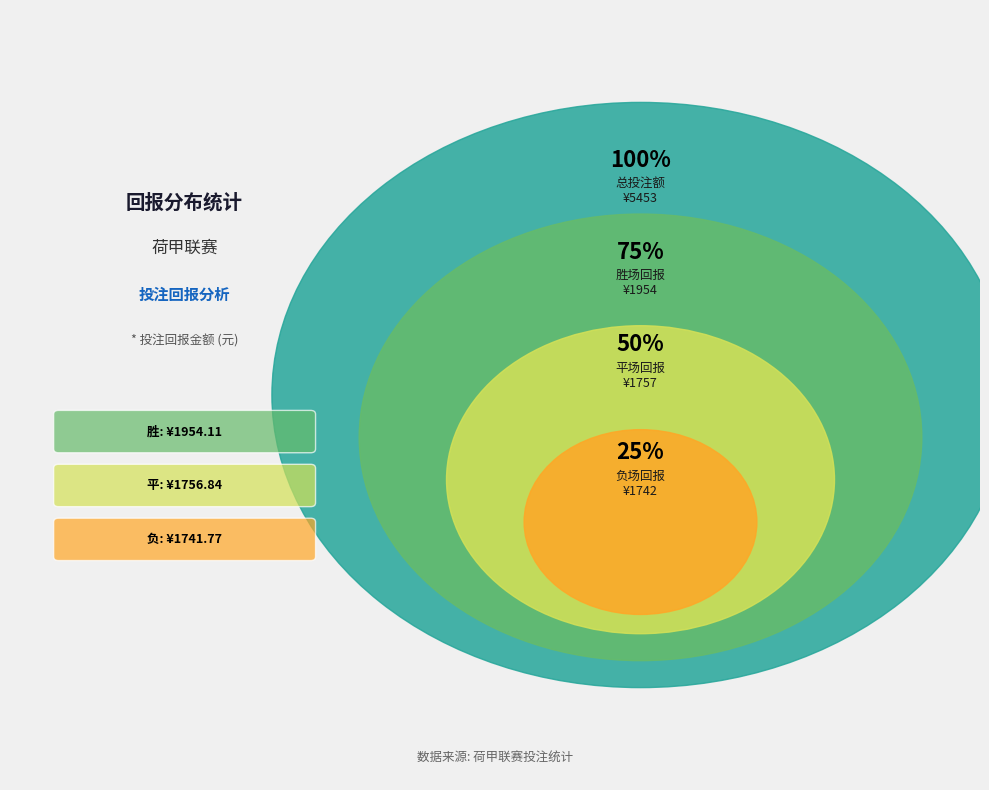

To the nearest percent, what is the combined percentage of 平 and 胜?

68%